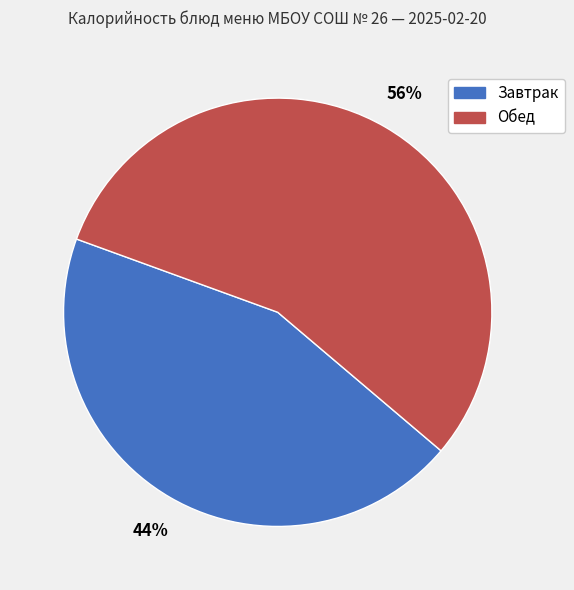

How many segments does this pie chart have?

2